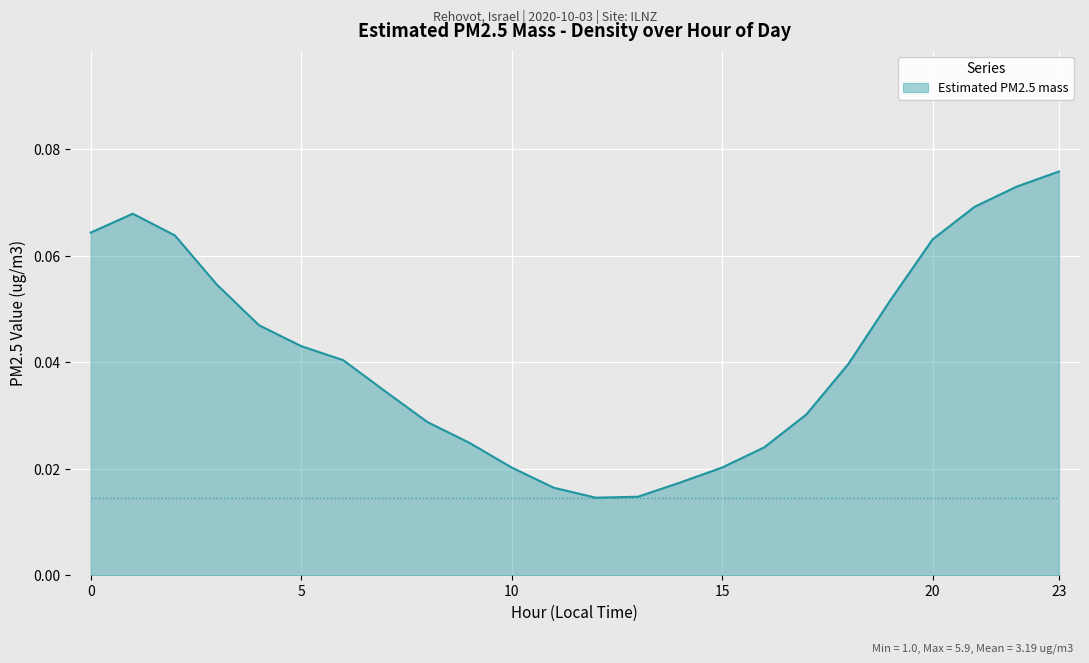

Which category has the highest value across all series?

23